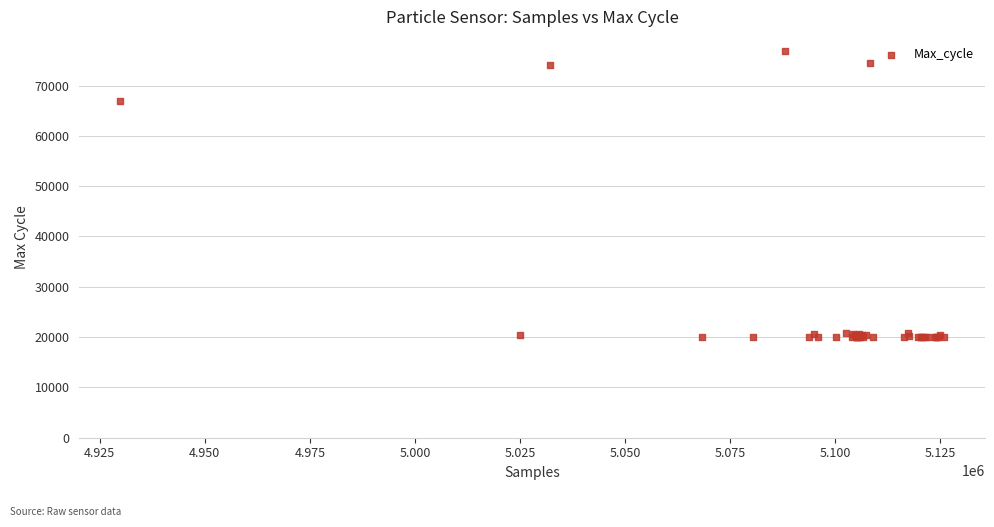

What Y value in the scatter plot is closest to 48420?

66865